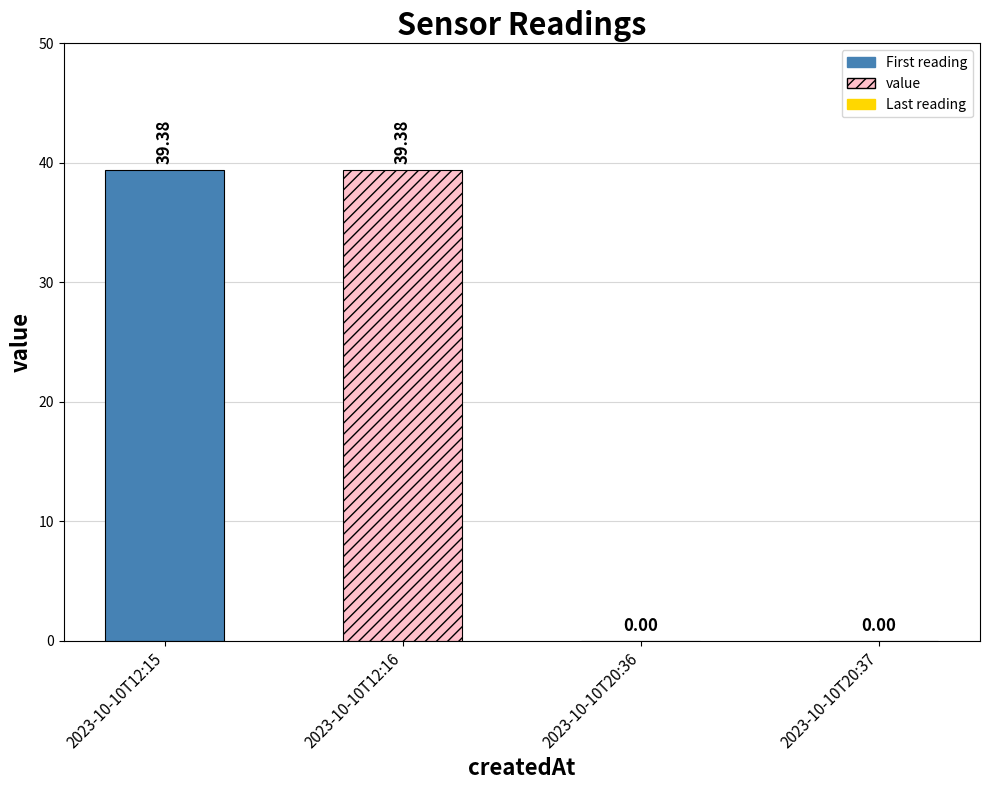

The value at 2023-10-10T20:37 is 18.8. True or false?

False